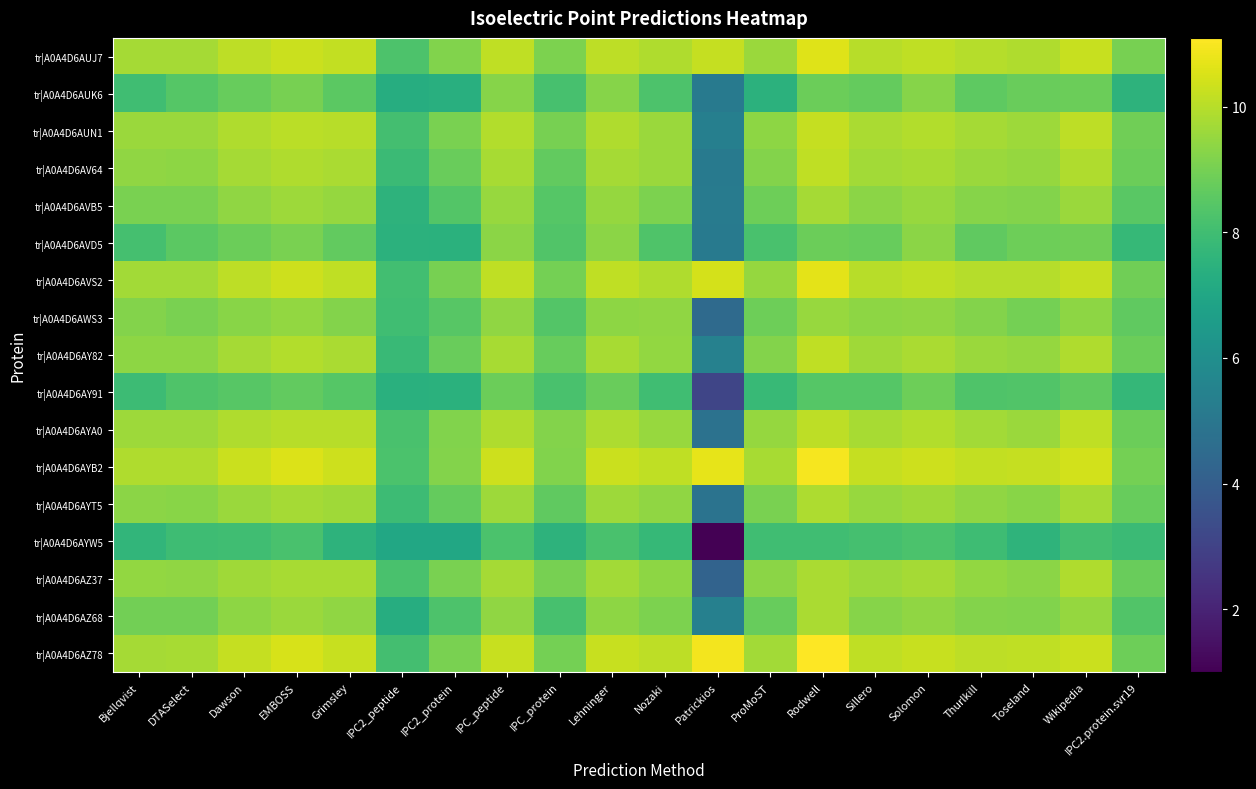

Between ProMoST and IPC2_protein, which is larger?

ProMoST